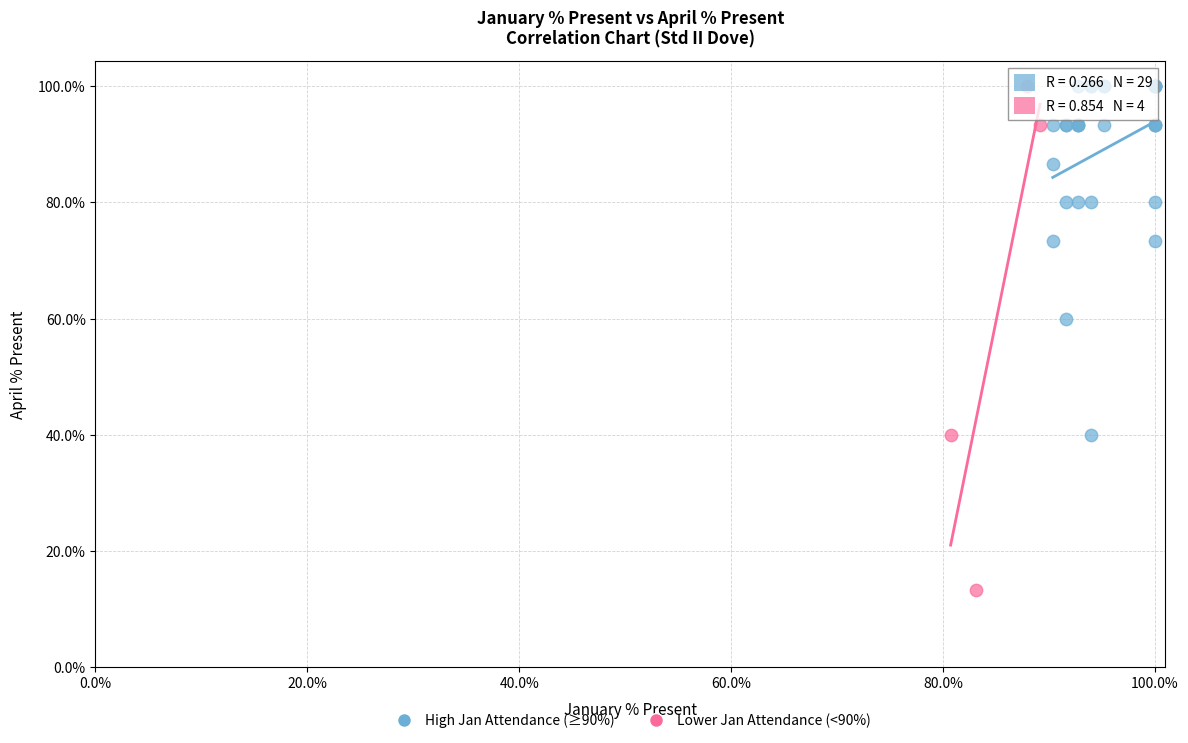

Which series has the widest spread of Y values?

Lower Jan Attendance (<90%)